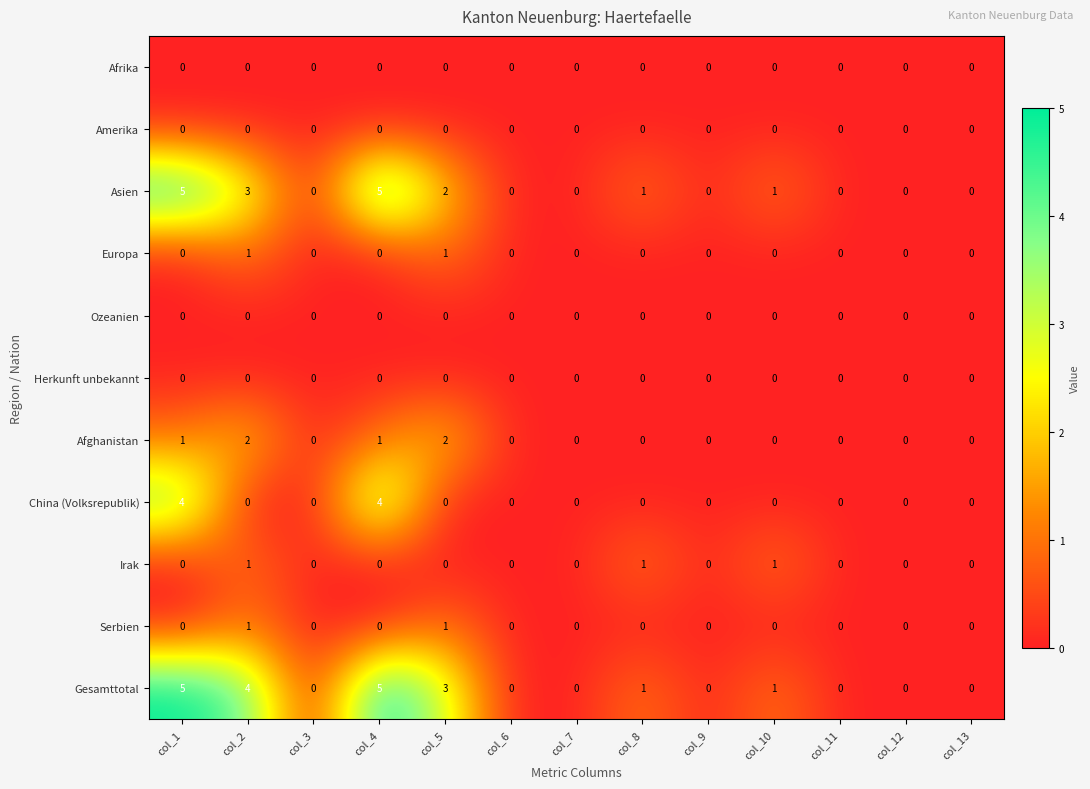

How many data points in Afghanistan are above 0?

4